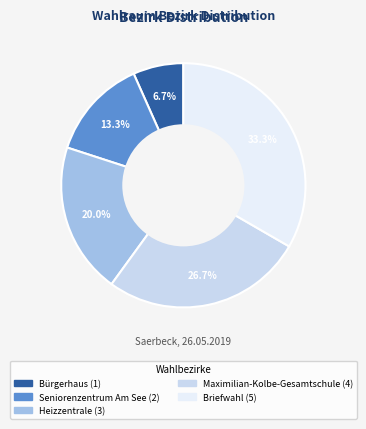

To the nearest percent, what is the average slice percentage?

20%